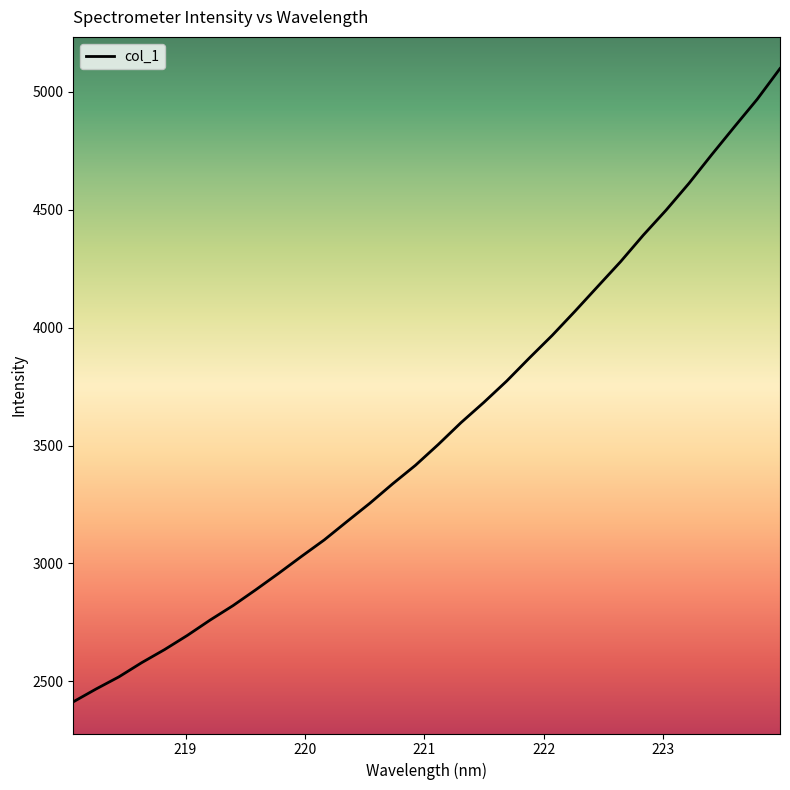

What is the difference between the maximum and minimum values?

2685.8